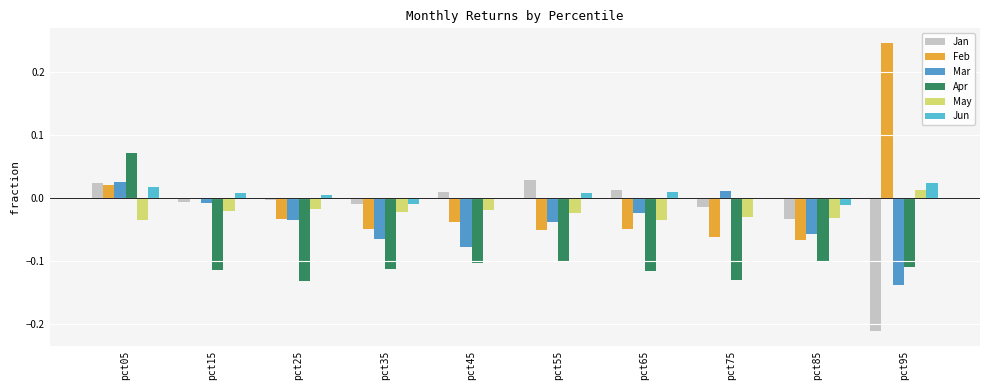

At which category does the chart reach its peak across all series?

pct95